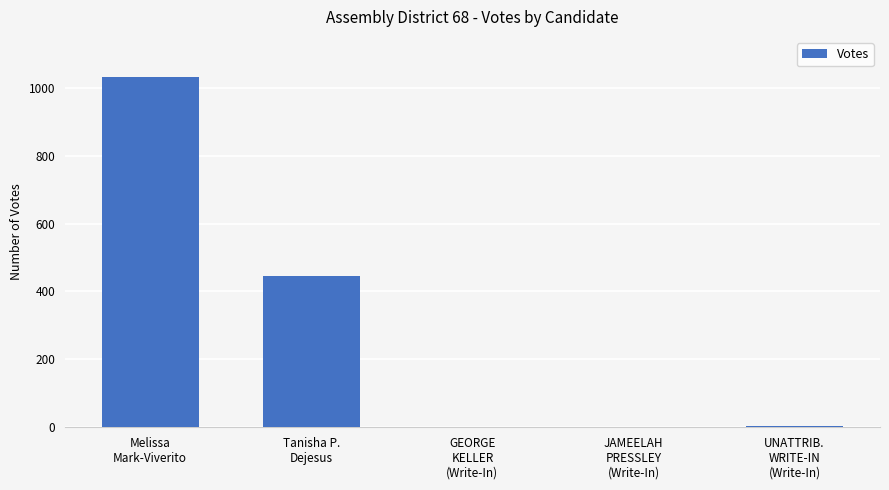

What is the maximum value shown in the chart?

1031